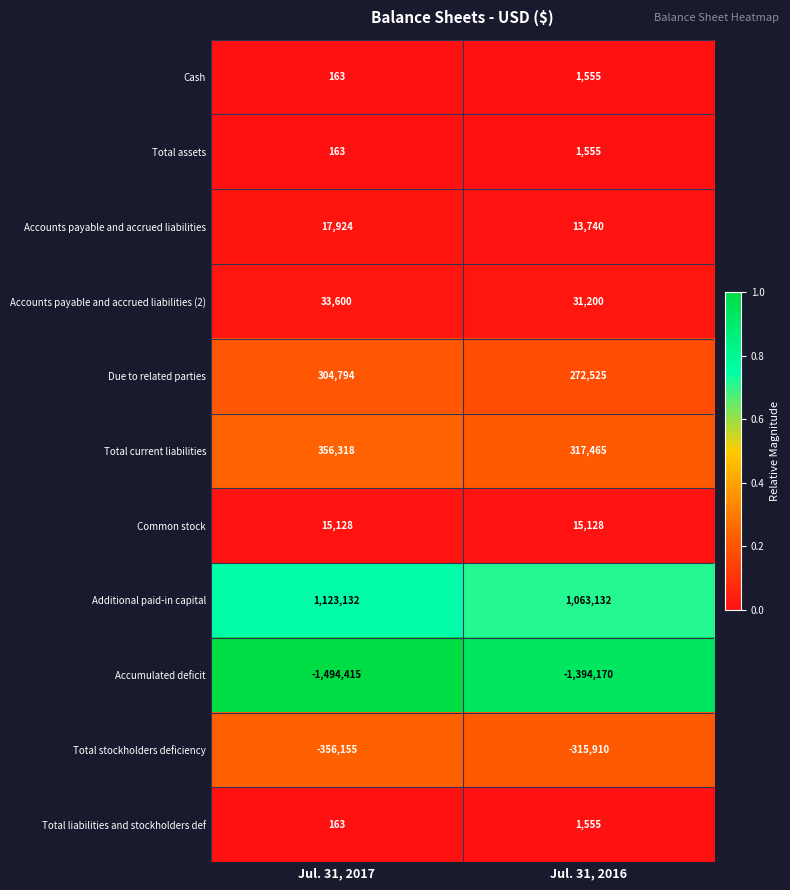

True or false: Total stockholders deficiency has a value of -315910 at Jul. 31, 2016.

True